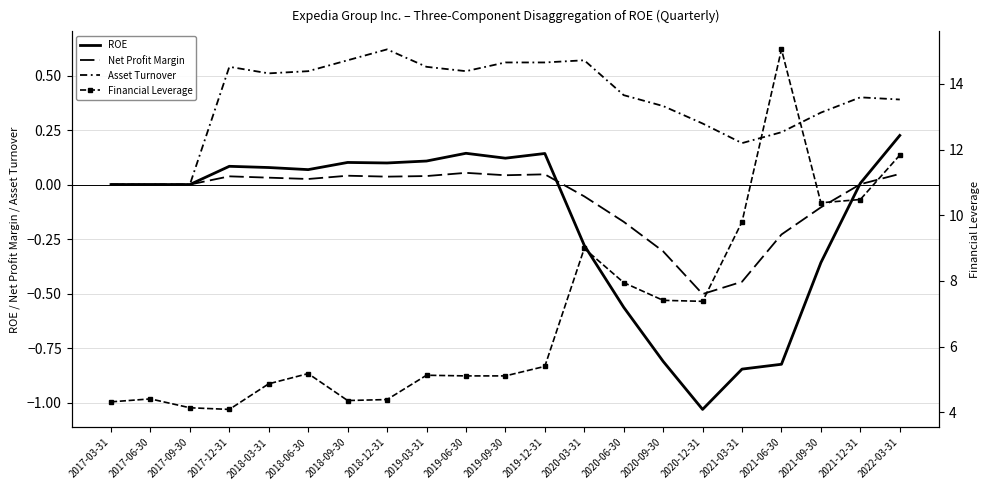

Which series changed the most between 2017-12-31 and 2021-09-30?

Financial Leverage